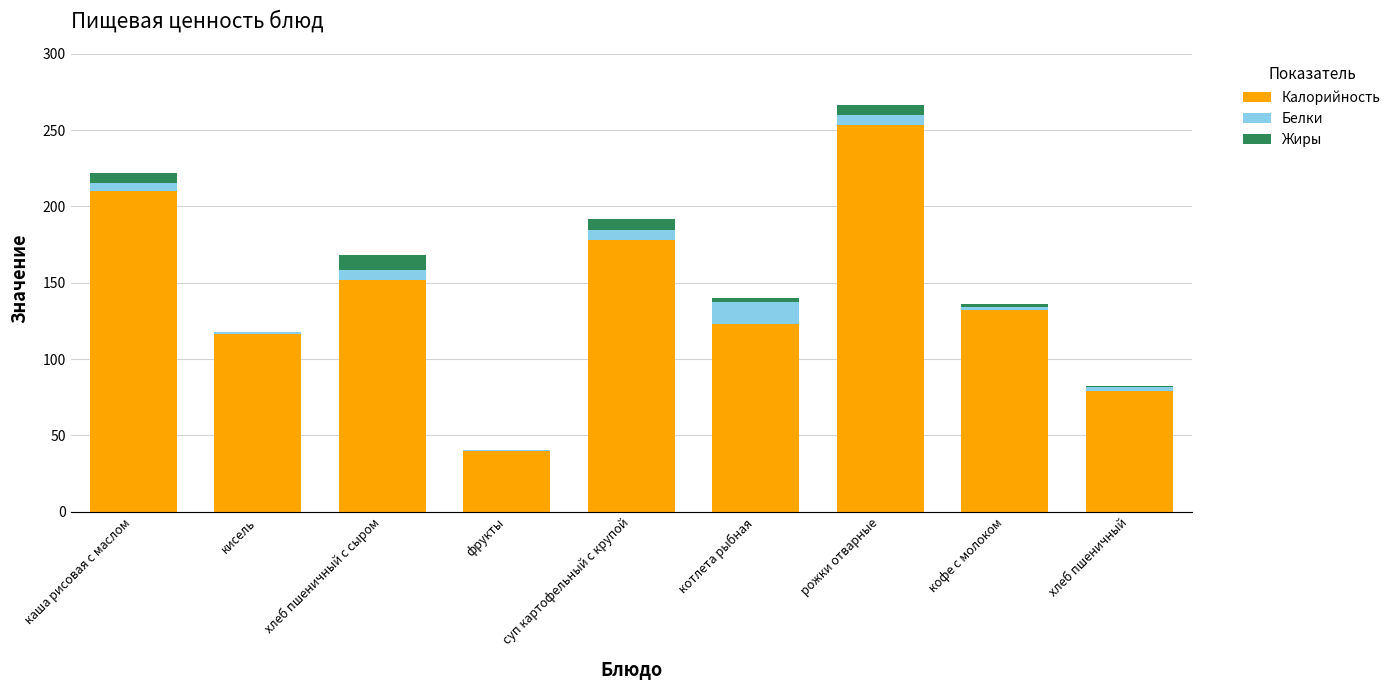

At which label does Калорийность reach its peak?

рожки отварные